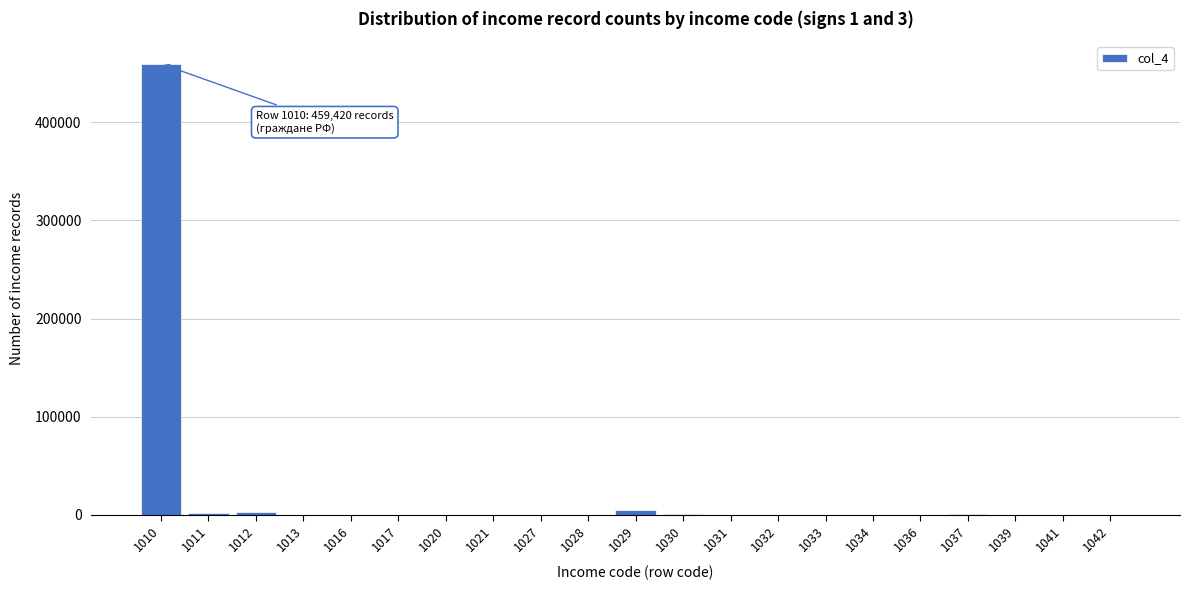

What is the sum of all values?

471680